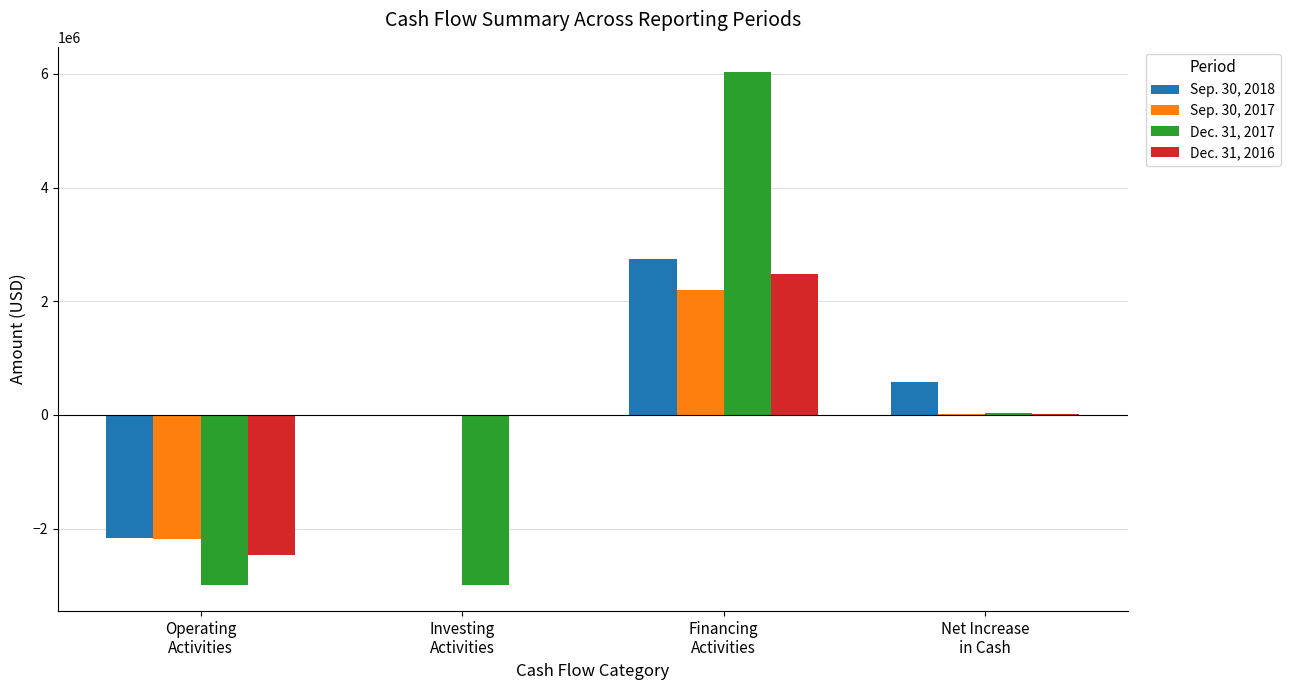

What is the total value across all series at Operating
Activities?

-9804039